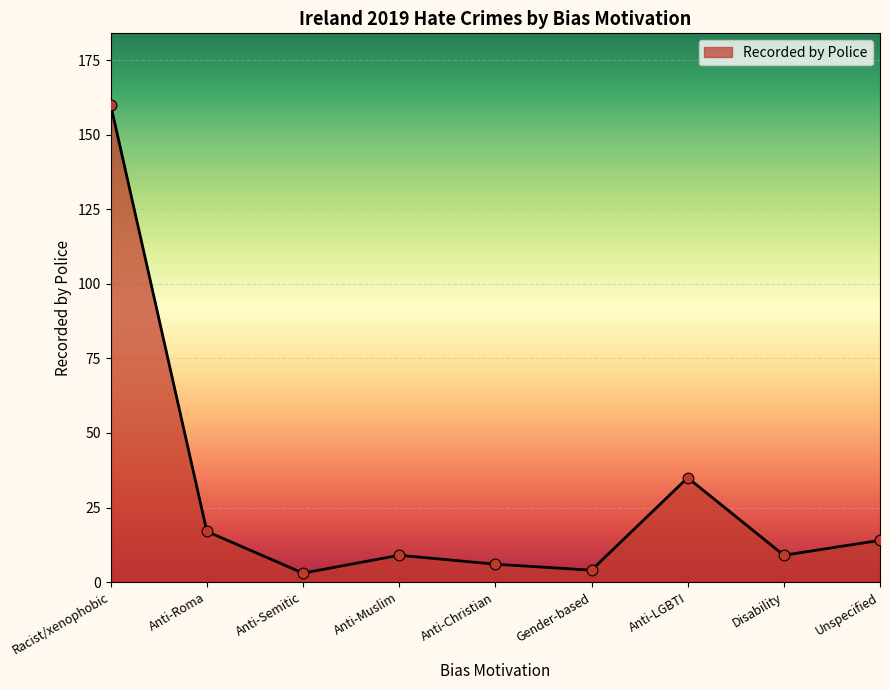

What is the change in value from Anti-Semitic to Anti-Christian?

+3